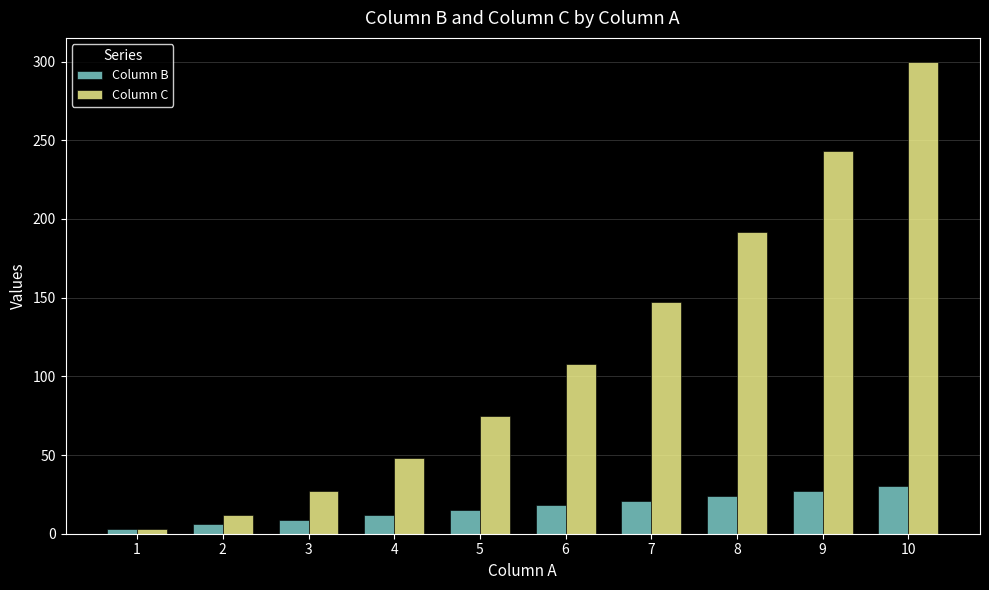

The Column B series shows 3 at 1. True or false?

True